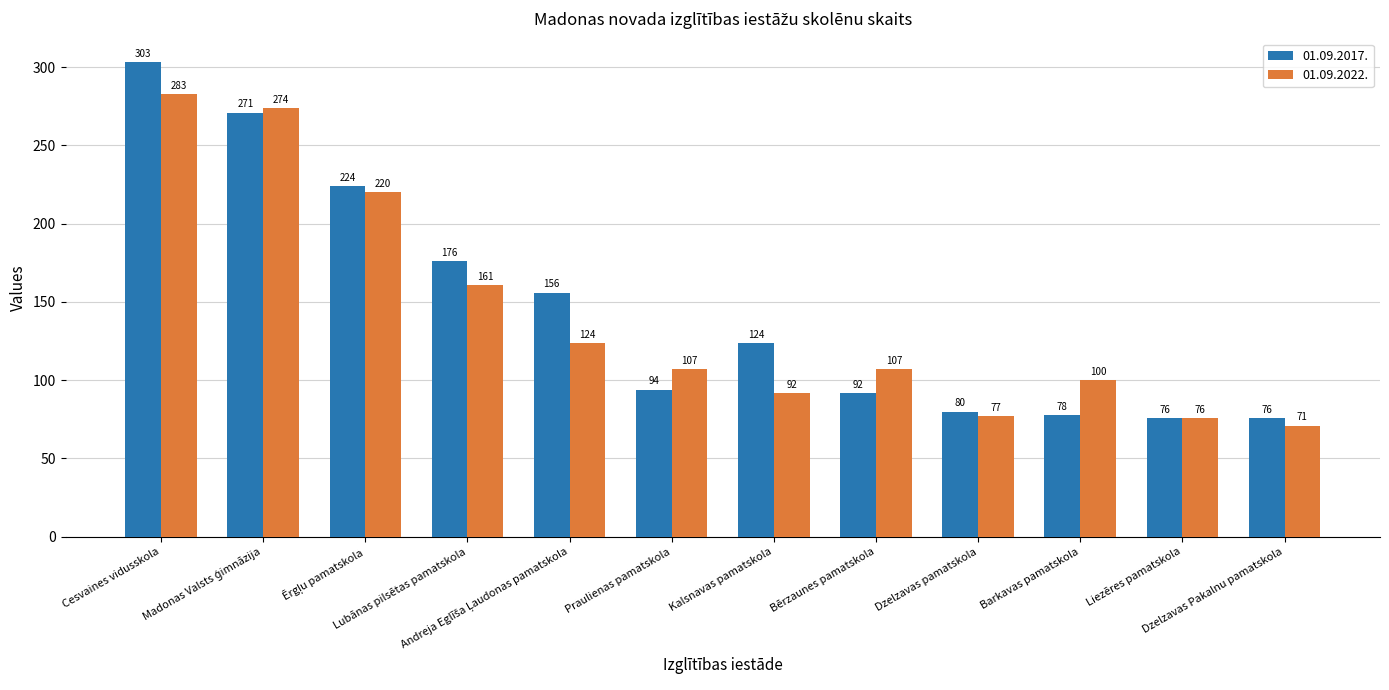

What is the label of the 6th bar from the left?

Praulienas pamatskola